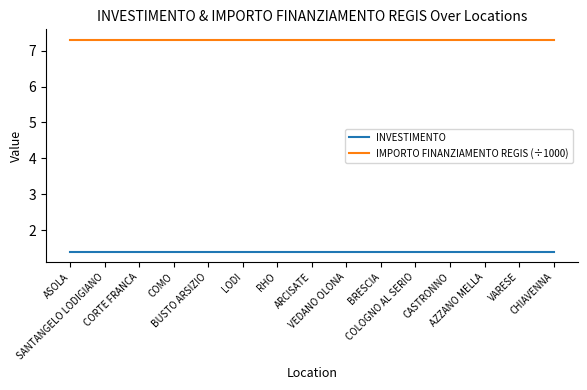

Reading left to right, what are all the values shown in this chart?

INVESTIMENTO: 1.4	1.4	1.4	1.4	1.4	1.4	1.4	1.4	1.4	1.4	1.4	1.4	1.4	1.4	1.4
IMPORTO FINANZIAMENTO REGIS (÷1000): 7.3	7.3	7.3	7.3	7.3	7.3	7.3	7.3	7.3	7.3	7.3	7.3	7.3	7.3	7.3